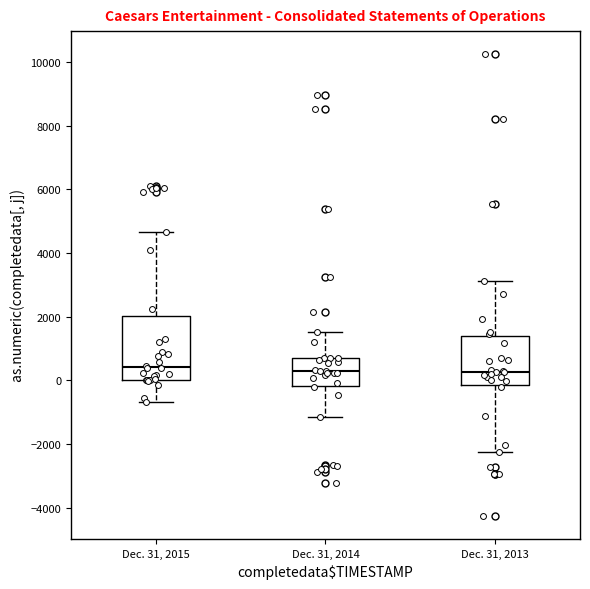

Which box is the tallest, from its lower edge to its upper edge?

Dec. 31, 2015